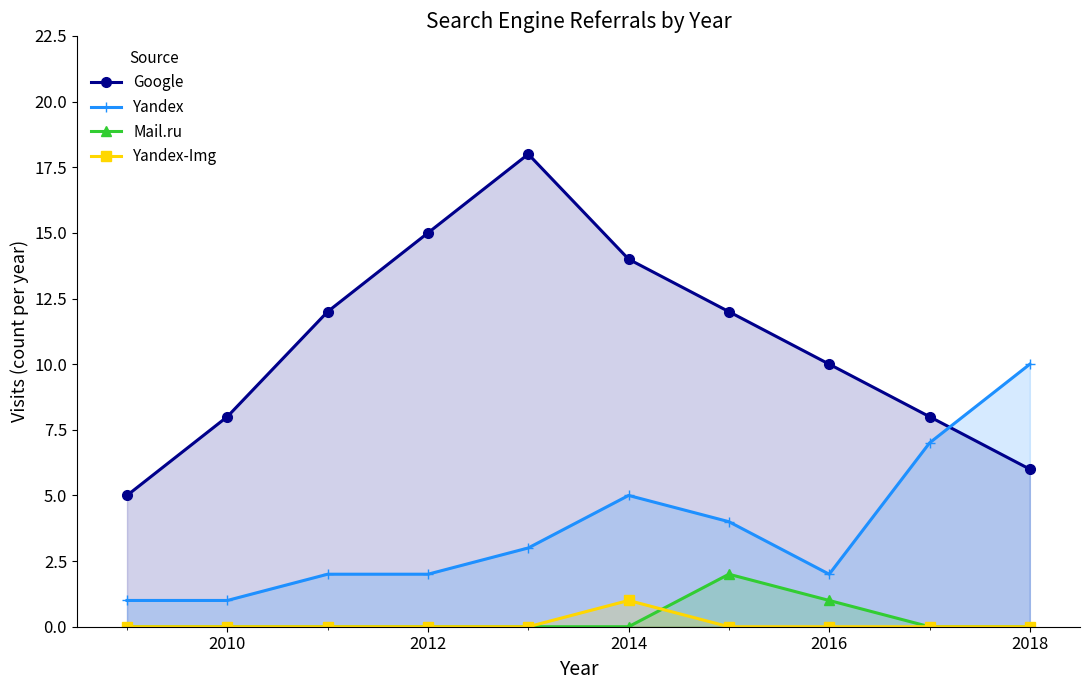

Count the Mail.ru values in the range 0 to 1.

9